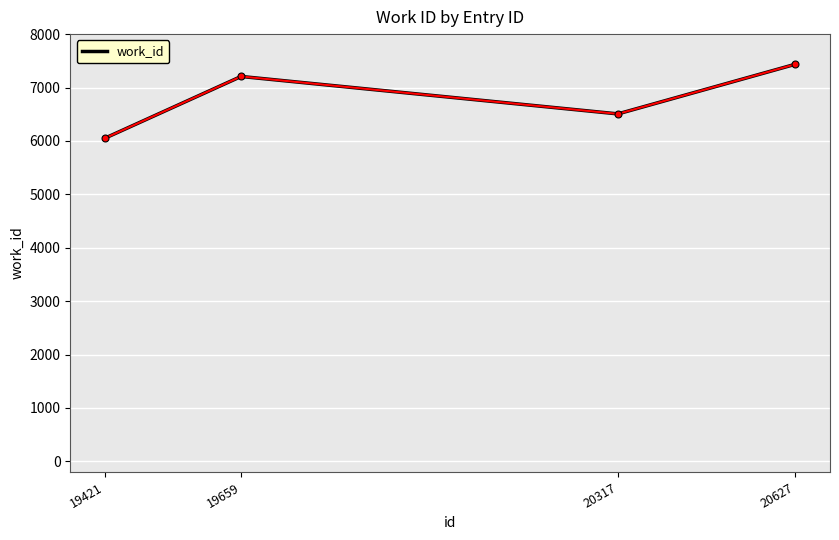

Reading left to right, what are all the values shown in this chart?

19421=6050	19659=7207	20317=6506	20627=7436